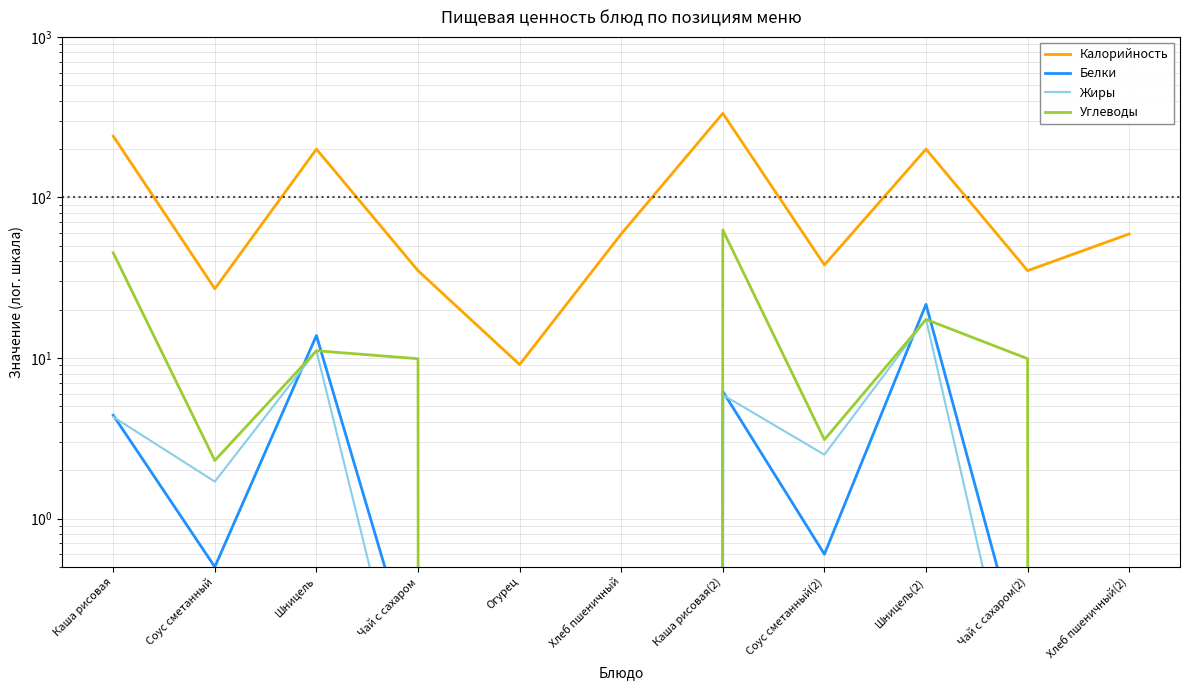

Is it true that Жиры equals 0.0 at Хлеб пшеничный(2)?

True